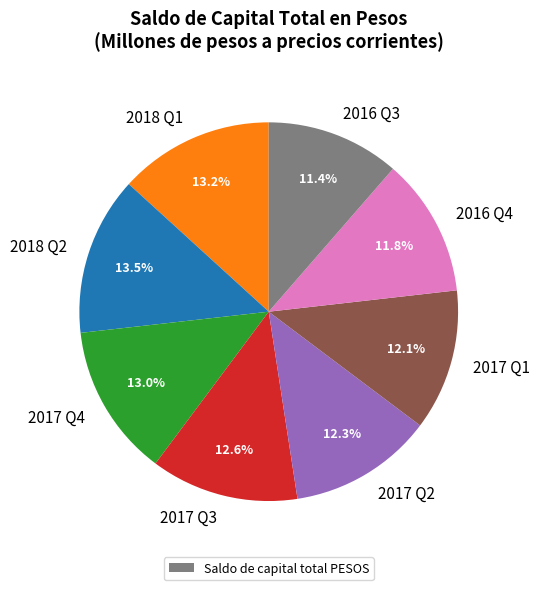

Does 2018 Q2 account for over 50% of the chart?

No